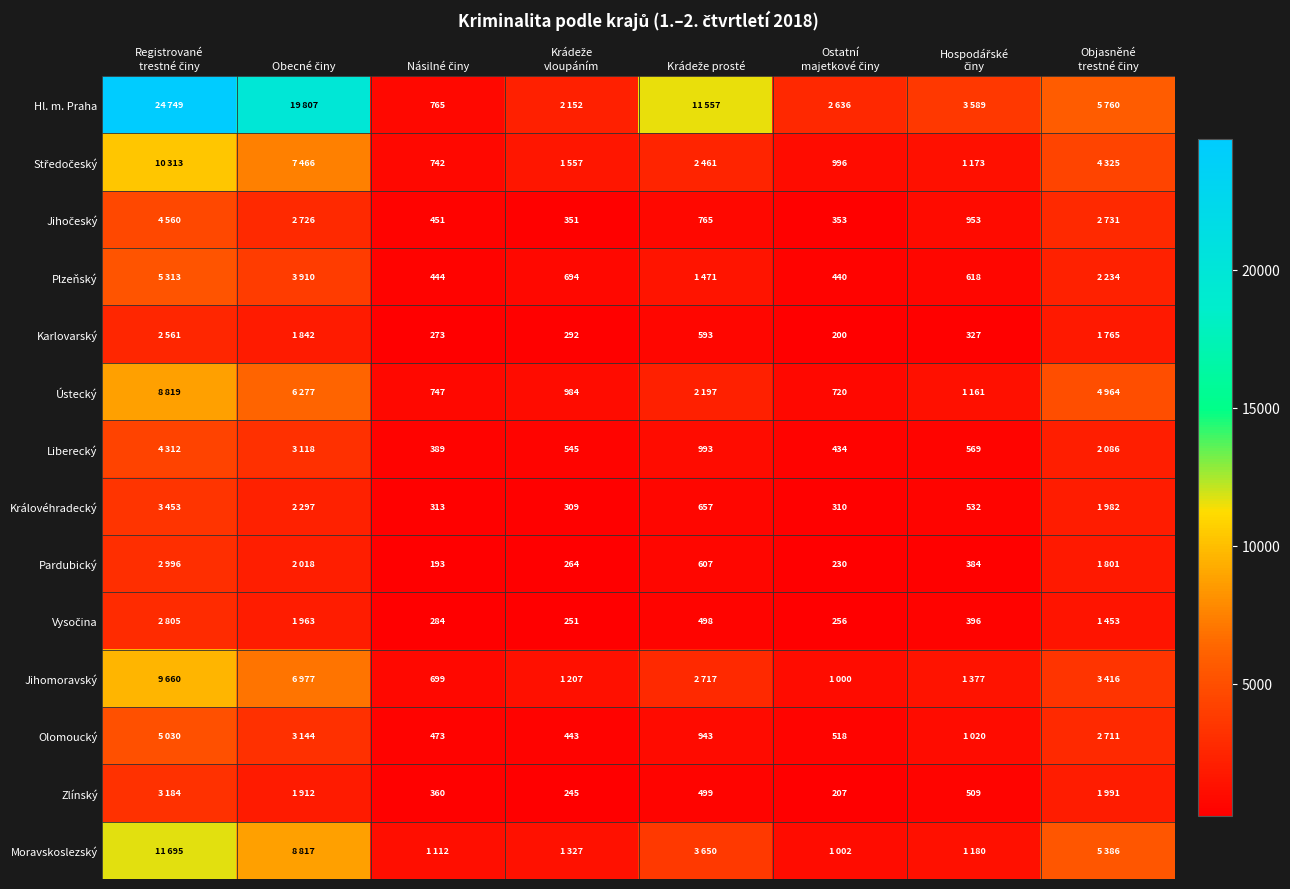

How many data points does each series have?

8